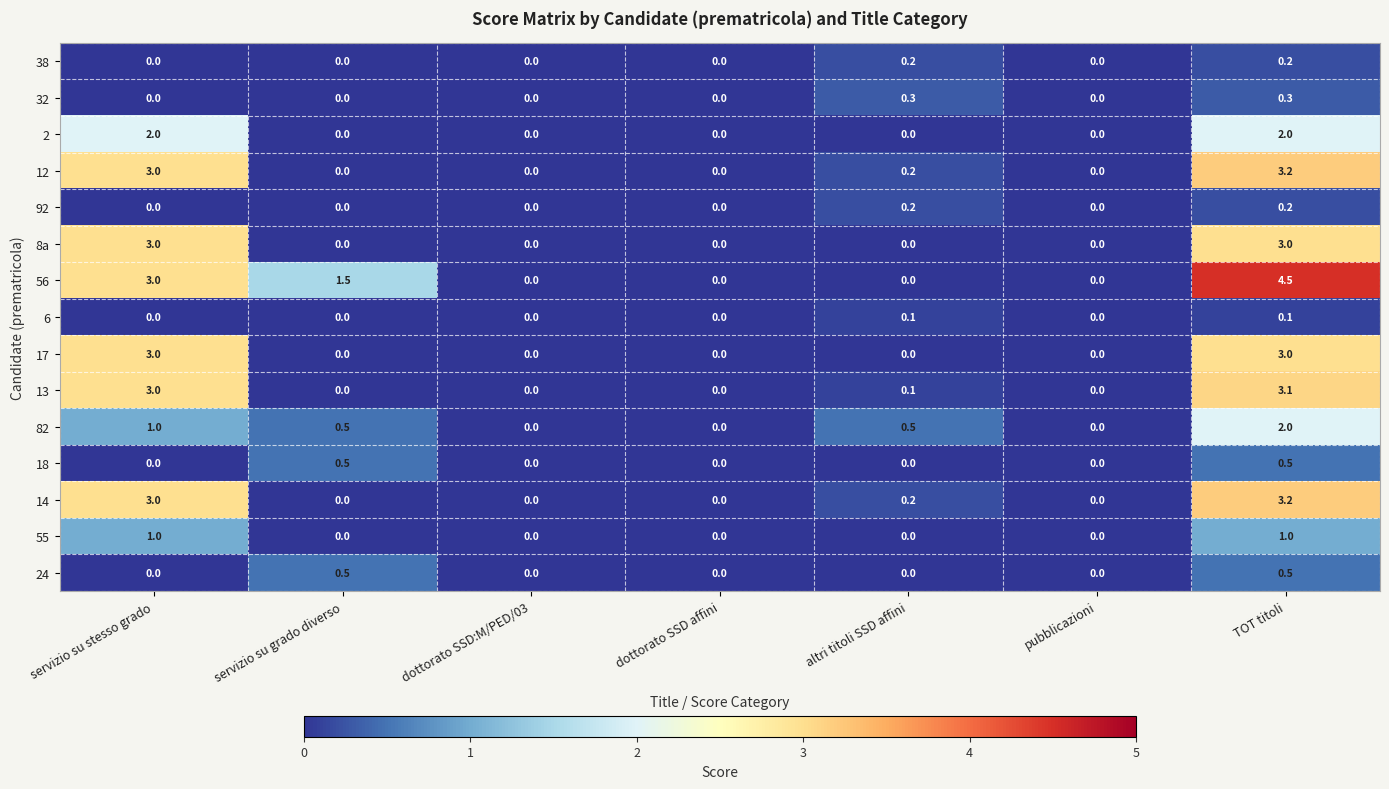

The 17 series shows 0.0 at servizio su grado diverso. True or false?

True